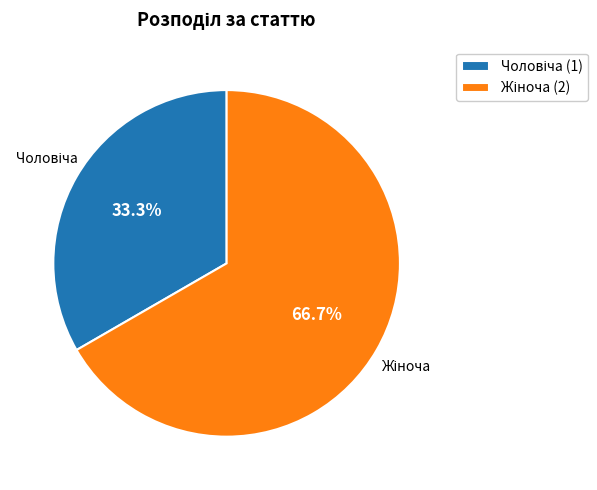

How many segments does this pie chart have?

2